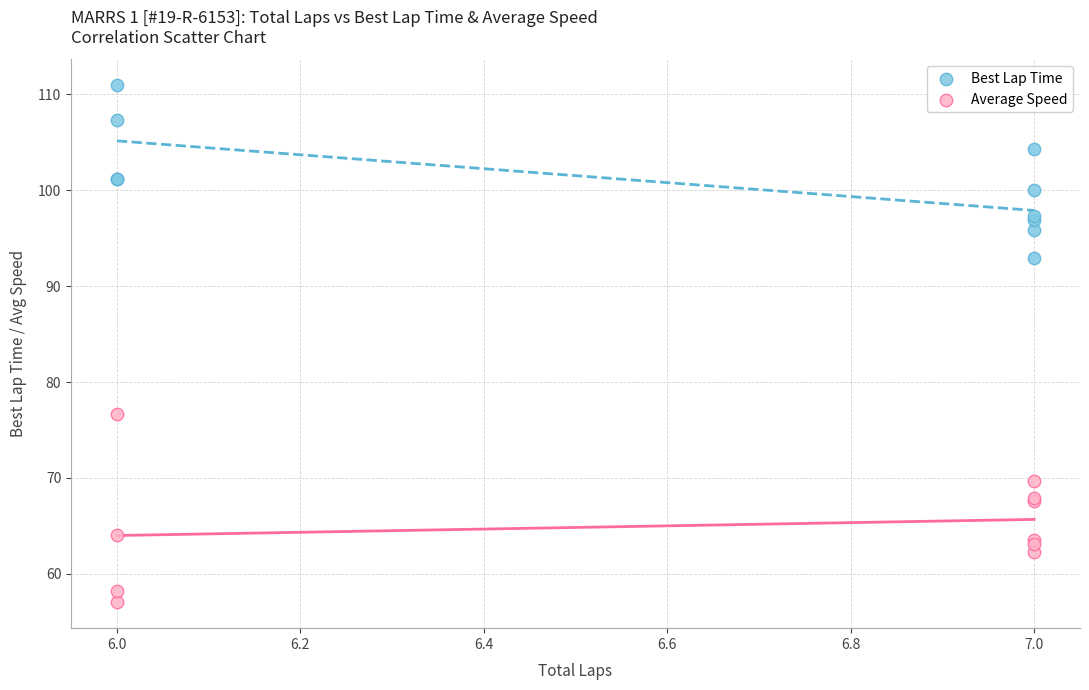

Which series reaches the maximum Y coordinate?

Best Lap Time